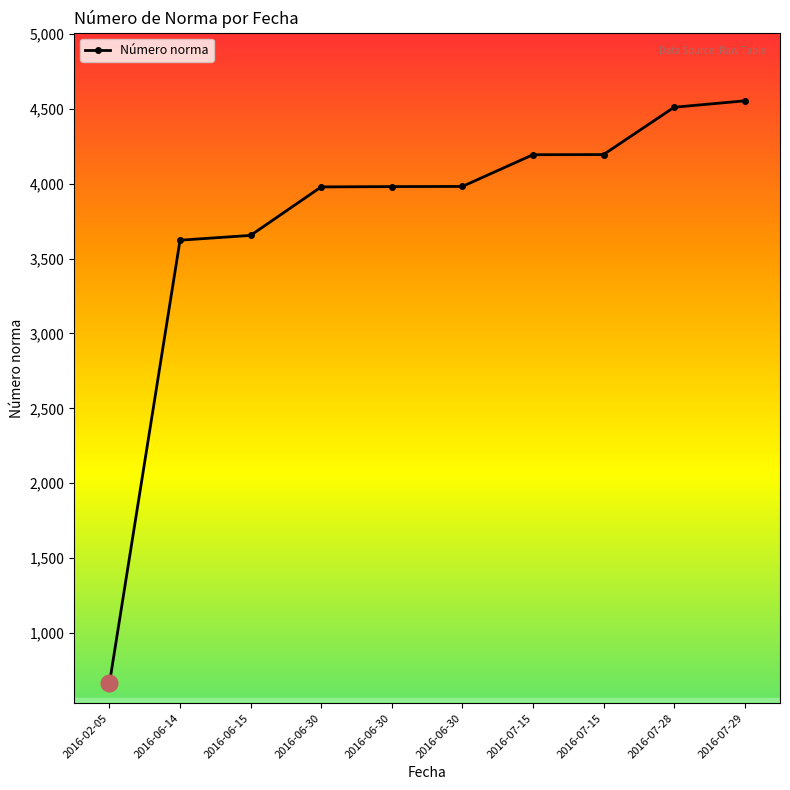

At which category does the chart reach its minimum across all series?

2016-02-05